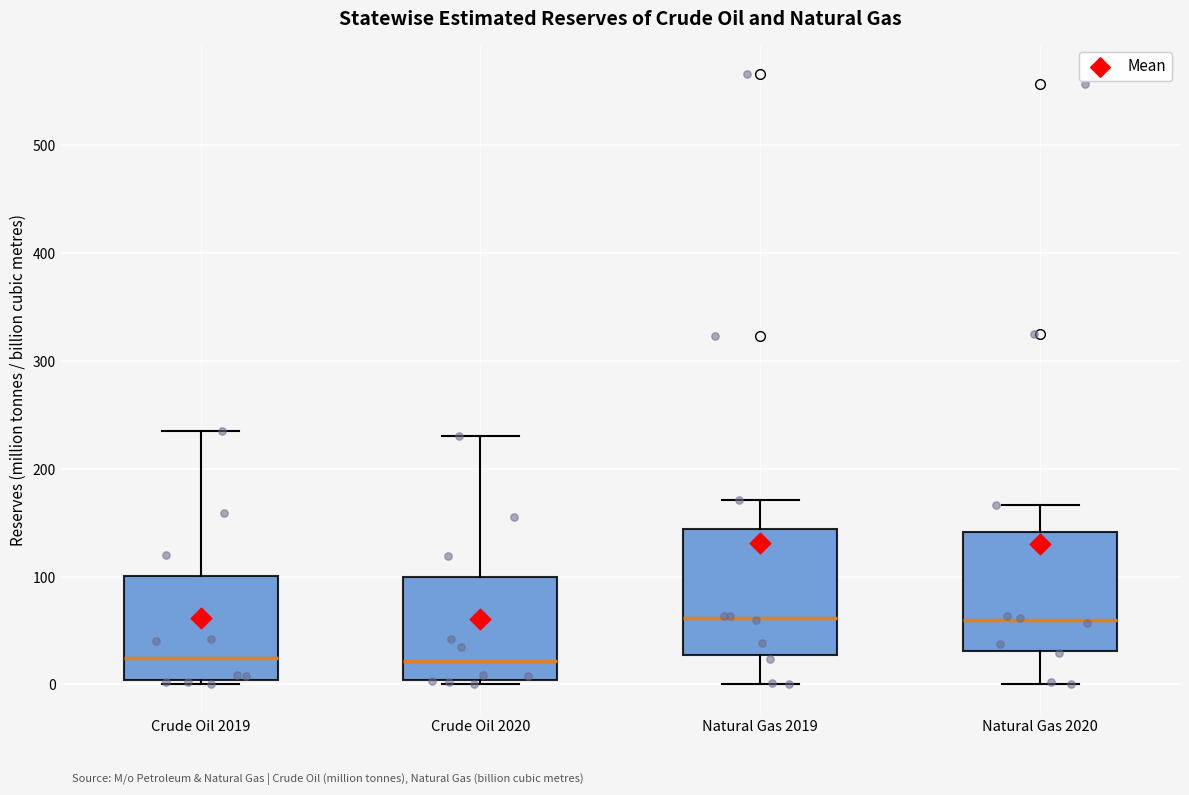

Reading left to right, transcribe this box plot: for each box, give where its median line is, the range the box spans, and where its two whiskers end, as read against the y-axis. The values are not printed on the chart, so give them approximately, as read against the axis.

Crude Oil 2019: median 20, box 0 to 100, whiskers 0 (just below the box's lower edge) to 240
Crude Oil 2020: median 20, box 0 to 100, whiskers 0 (just below the box's lower edge) to 230
Natural Gas 2019: median 60, box 30 to 140, whiskers 0 to 170
Natural Gas 2020: median 60, box 30 to 140, whiskers 0 to 170